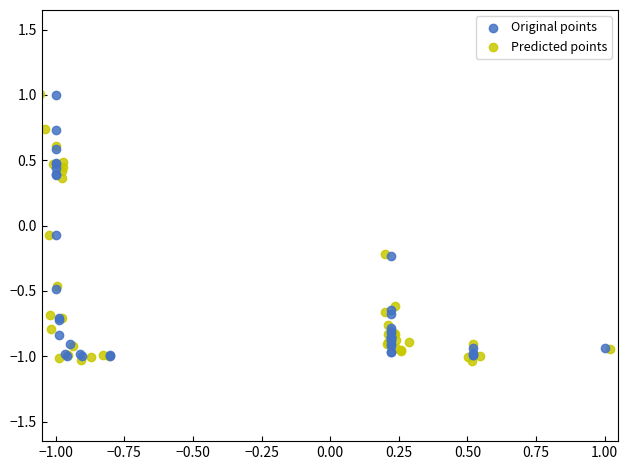

Which series has the widest spread of Y values?

Predicted points